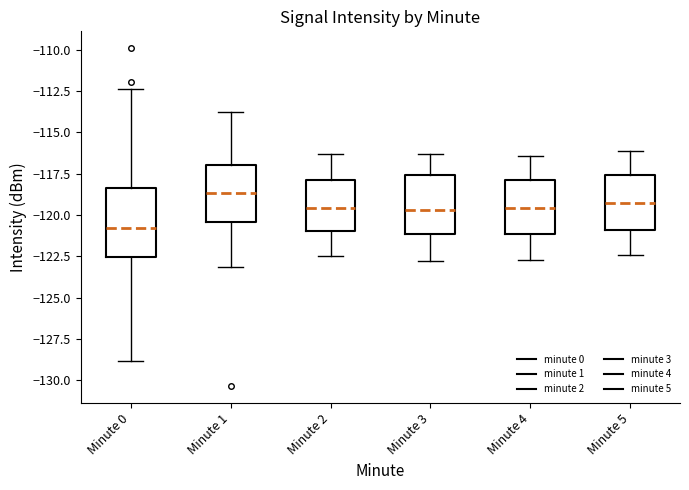

Reading left to right, transcribe this box plot: for each box, give where its median line is, the range the box spans, and where its two whiskers end, as read against the y-axis. The values are not printed on the chart, so give them approximately, as read against the axis.

Minute 0: median -121.0, box -122.5 to -118.5, whiskers -129.0 to -112.5
Minute 1: median -118.5, box -120.5 to -117.0, whiskers -123.0 to -114.0
Minute 2: median -119.5, box -121.0 to -118.0, whiskers -122.5 to -116.5
Minute 3: median -119.5, box -121.0 to -117.5, whiskers -123.0 to -116.5
Minute 4: median -119.5, box -121.0 to -118.0, whiskers -122.5 to -116.5
Minute 5: median -119.0, box -121.0 to -117.5, whiskers -122.5 to -116.0